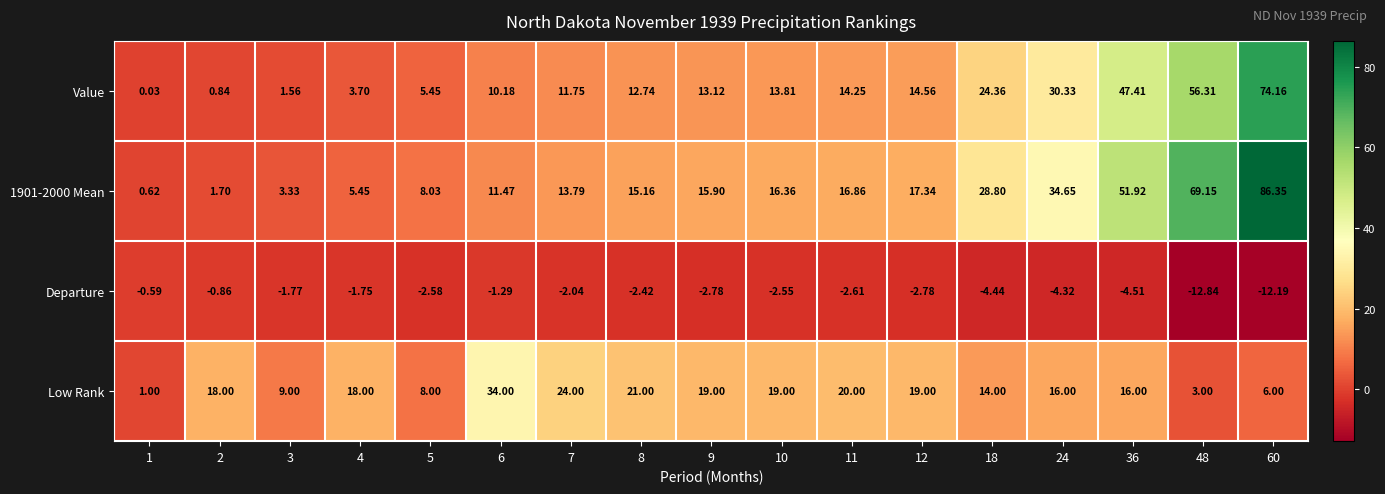

Is the value of Low Rank at 2 greater than the value of Departure at 9?

Yes